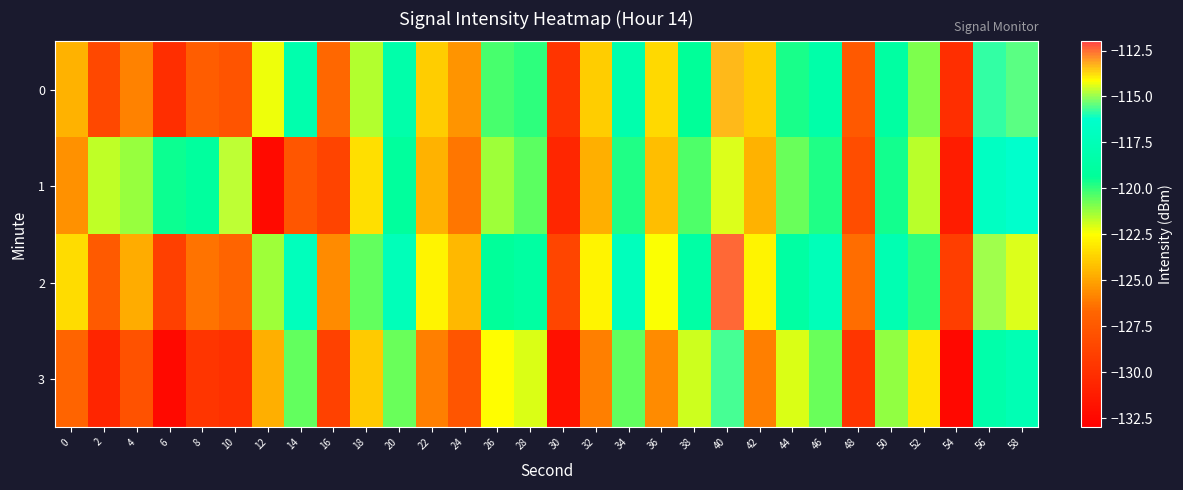

Rank the series by their maximum value, from highest to lowest.

2, 0, 1, 3